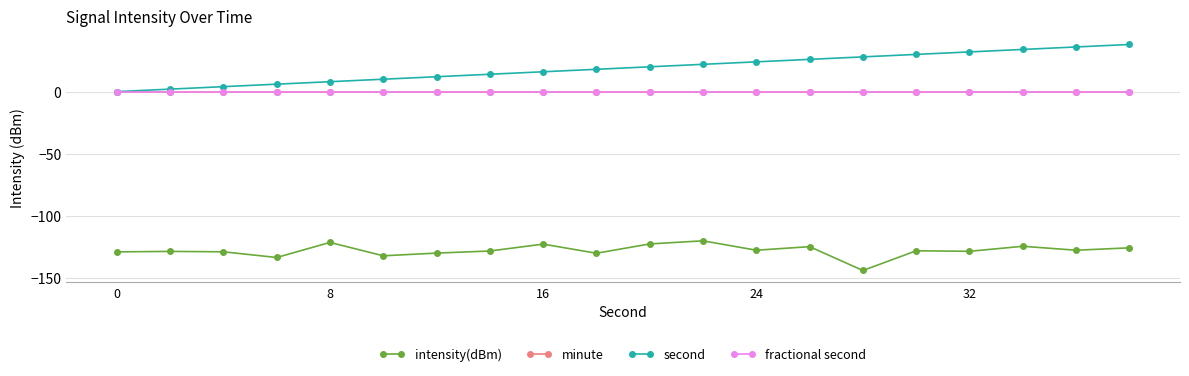

Does the chart have visible grid lines?

Yes